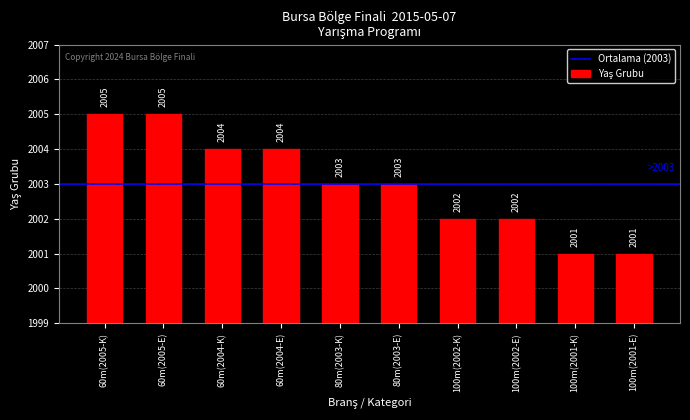

What is the label of the 1st bar from the right?

100m(2001-E)